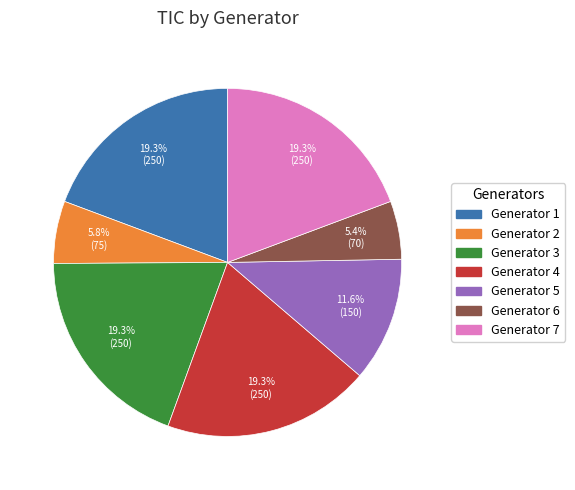

What percentage is NOT represented by Generator 6?

94.6%